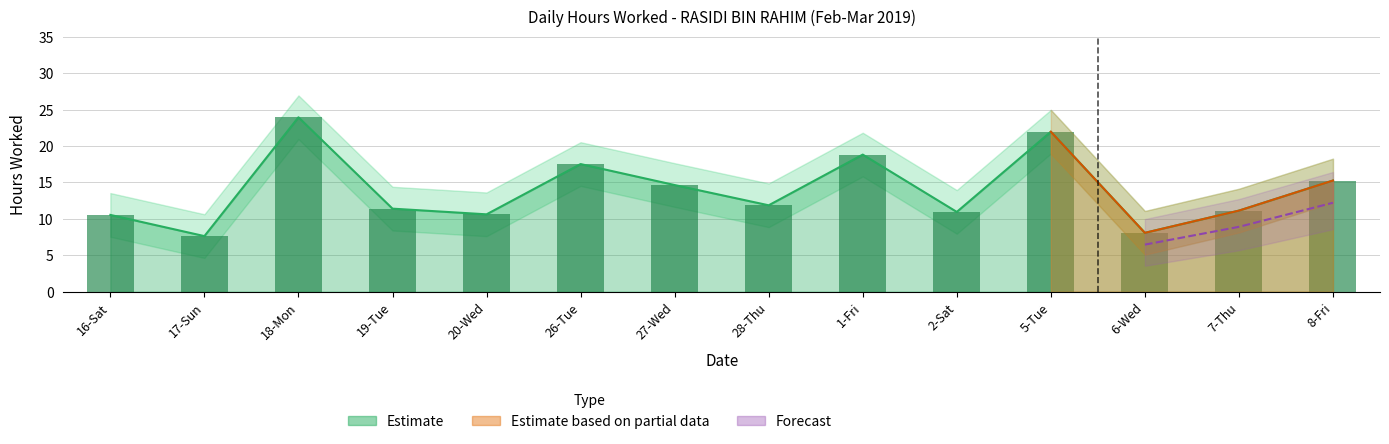

Is it true that Hours Worked equals 21.7 at 8-Fri?

False